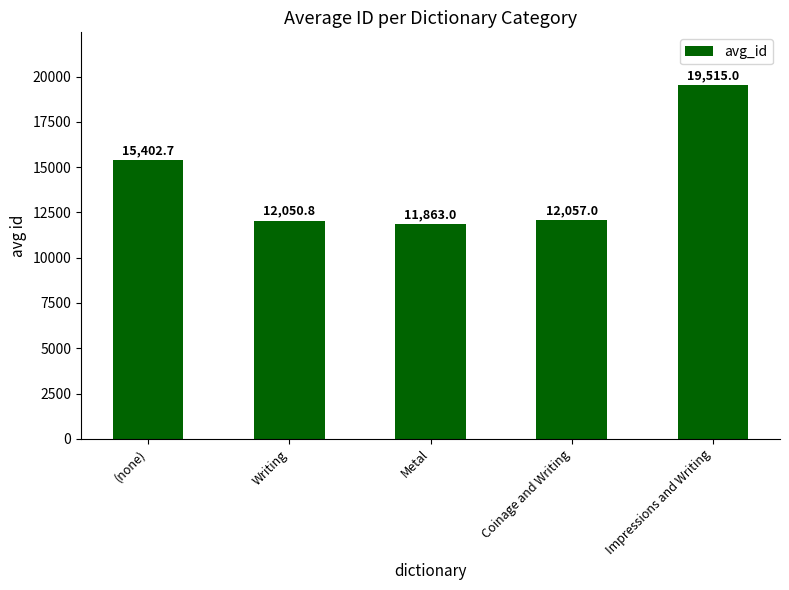

List the labels in order of value, smallest first.

Metal, Writing, Coinage and Writing, (none), Impressions and Writing